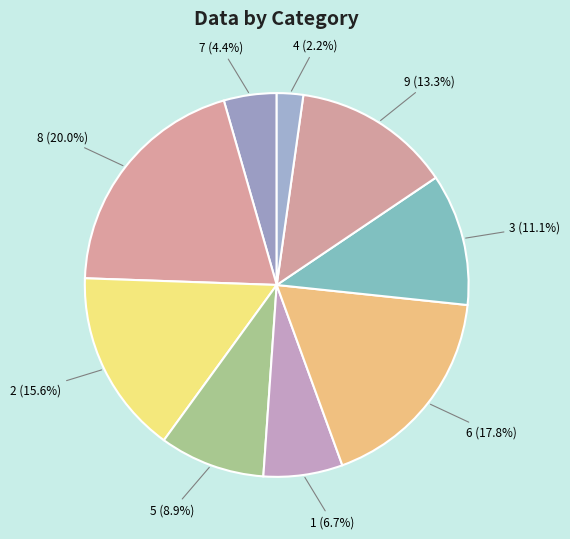

How many slices are in this pie chart?

9